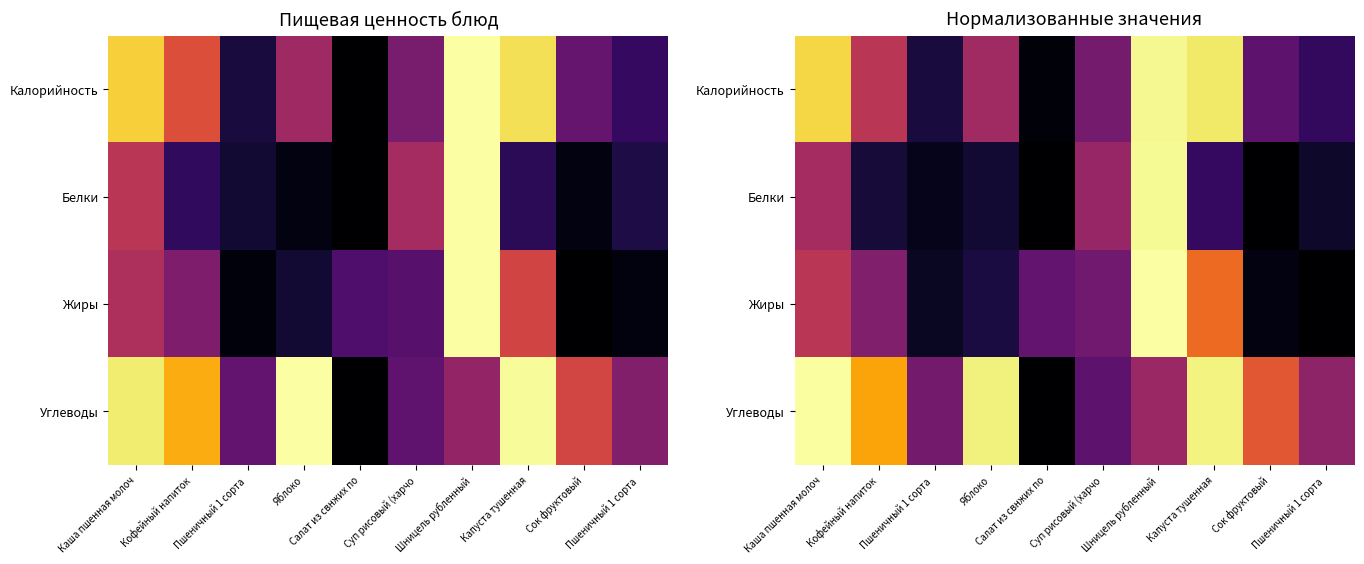

List the series in order of their overall mean, highest first.

Углеводы, Калорийность, Жиры, Белки